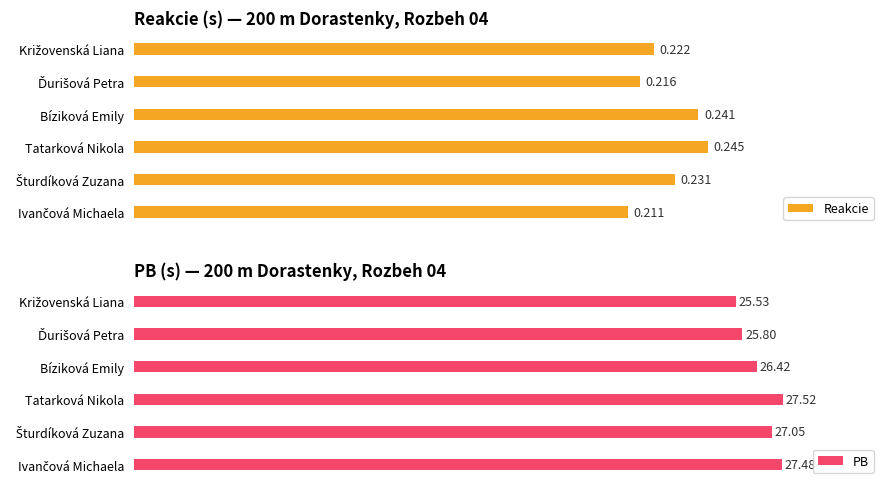

Which series has the largest total across all categories?

PB